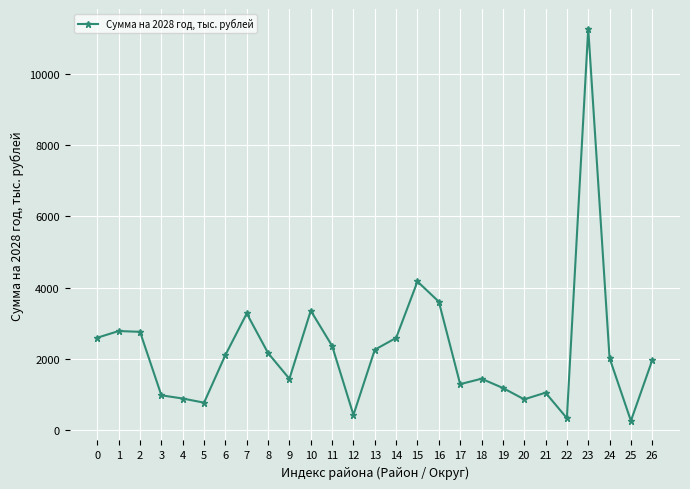

Approximately how many times larger is the value at 14 compared to 11?

1.1